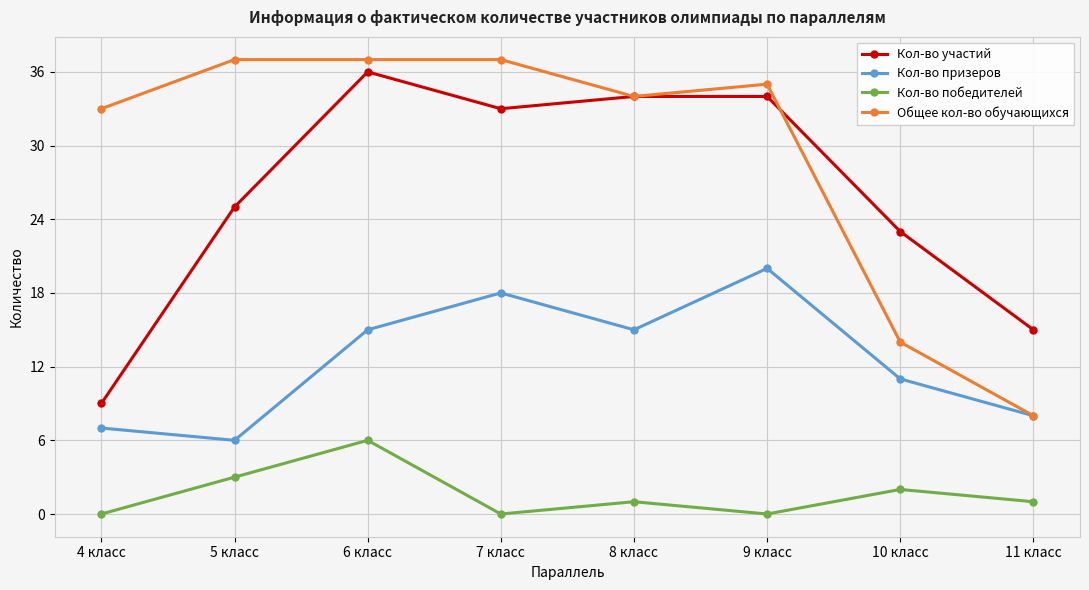

Is it true that Кол-во победителей equals 1 at 11 класс?

True